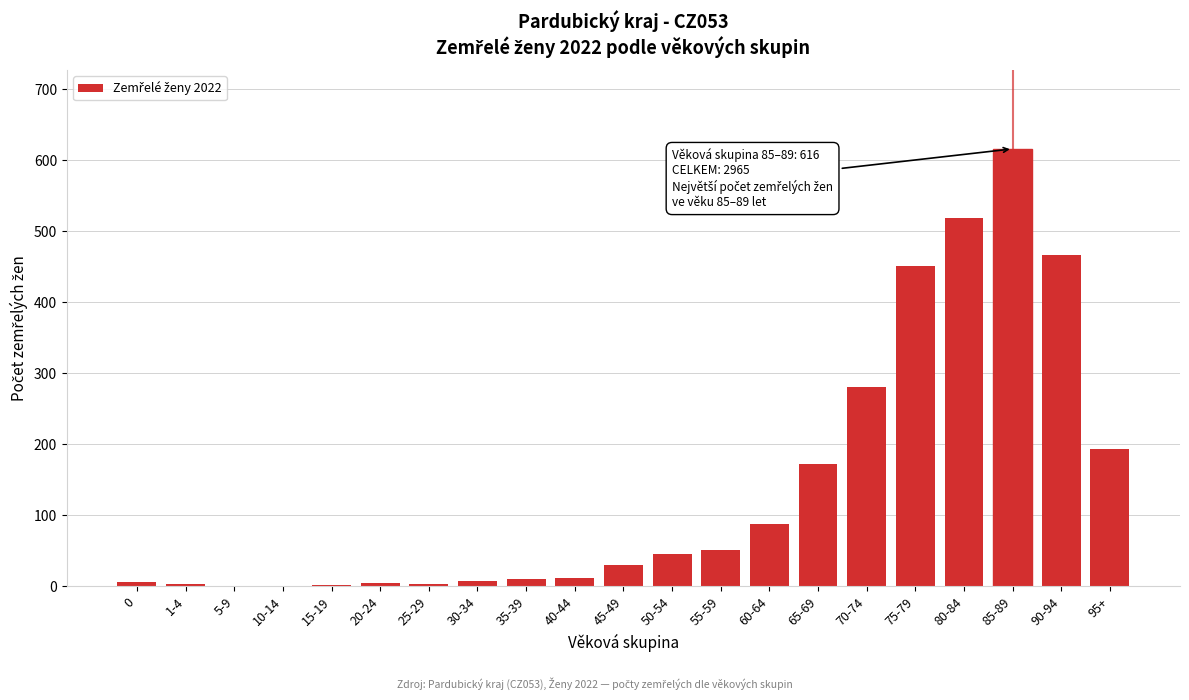

What is the greatest value displayed?

616